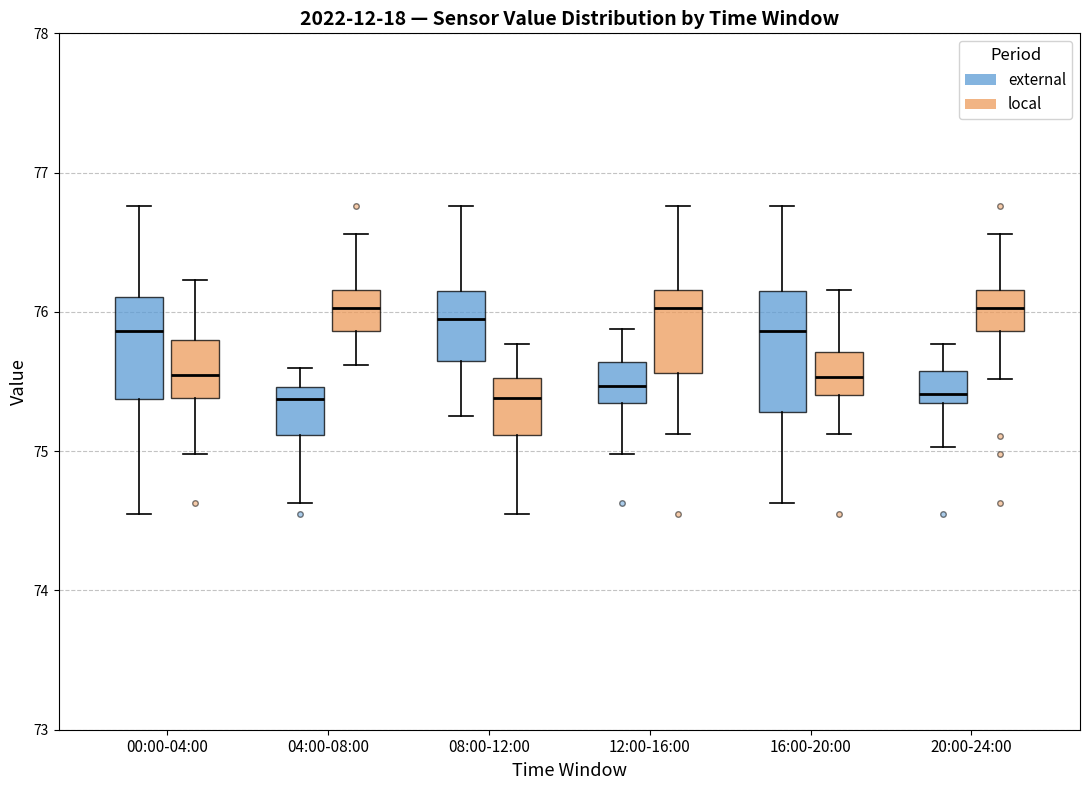

Reading left to right, read every box against the y-axis: the position of its median line, the range the box covers, and the ends of its whiskers. The values are not printed on the chart, so give them approximately, as read against the axis.

00:00-04:00 (external): median 75.9, box 75.4 to 76.1, whiskers 74.6 to 76.8
00:00-04:00 (local): median 75.5, box 75.4 to 75.8, whiskers 75.0 to 76.2
04:00-08:00 (external): median 75.4, box 75.1 to 75.5, whiskers 74.6 to 75.6
04:00-08:00 (local): median 76.0, box 75.9 to 76.2, whiskers 75.6 to 76.6
08:00-12:00 (external): median 76.0, box 75.6 to 76.2, whiskers 75.3 to 76.8
08:00-12:00 (local): median 75.4, box 75.1 to 75.5, whiskers 74.6 to 75.8
12:00-16:00 (external): median 75.5, box 75.3 to 75.6, whiskers 75.0 to 75.9
12:00-16:00 (local): median 76.0, box 75.6 to 76.2, whiskers 75.1 to 76.8
16:00-20:00 (external): median 75.9, box 75.3 to 76.2, whiskers 74.6 to 76.8
16:00-20:00 (local): median 75.5, box 75.4 to 75.7, whiskers 75.1 to 76.2
20:00-24:00 (external): median 75.4, box 75.3 to 75.6, whiskers 75.0 to 75.8
20:00-24:00 (local): median 76.0, box 75.9 to 76.2, whiskers 75.5 to 76.6